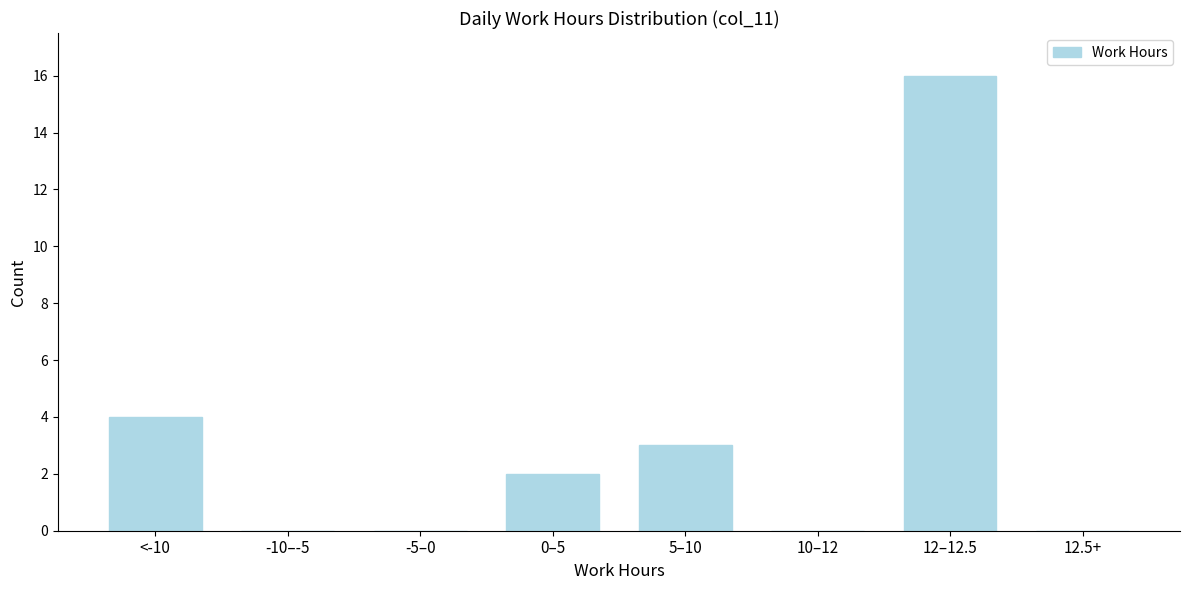

Reading left to right, what are all the values shown in this chart?

<-10=4	-10–-5=0	-5–0=0	0–5=2	5–10=3	10–12=0	12–12.5=16	12.5+=0